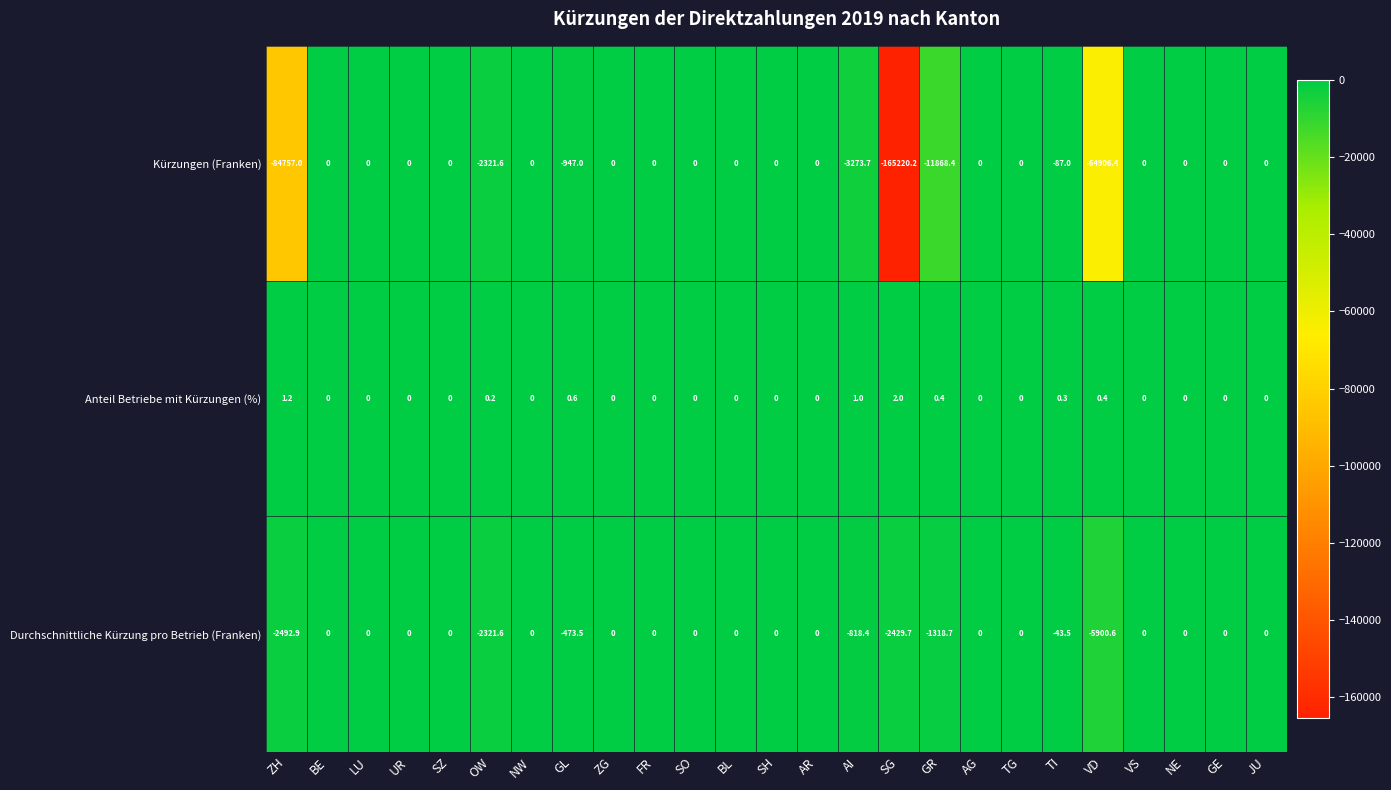

How many distinct data groups are displayed?

3